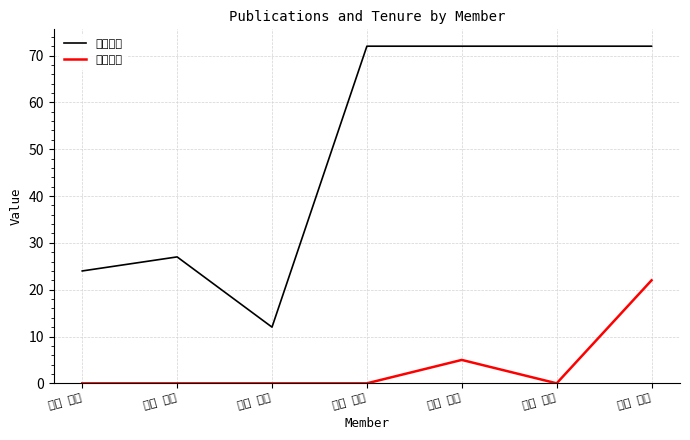

What is the difference between the 著作合計 values at 木戸 淳一 and 二宮 雅美?

5